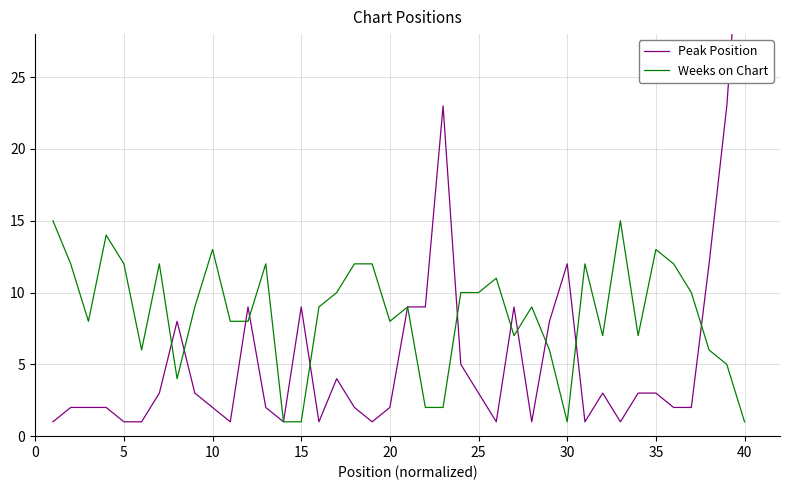

The value of Weeks on Chart at 10 is 22. True or false?

False